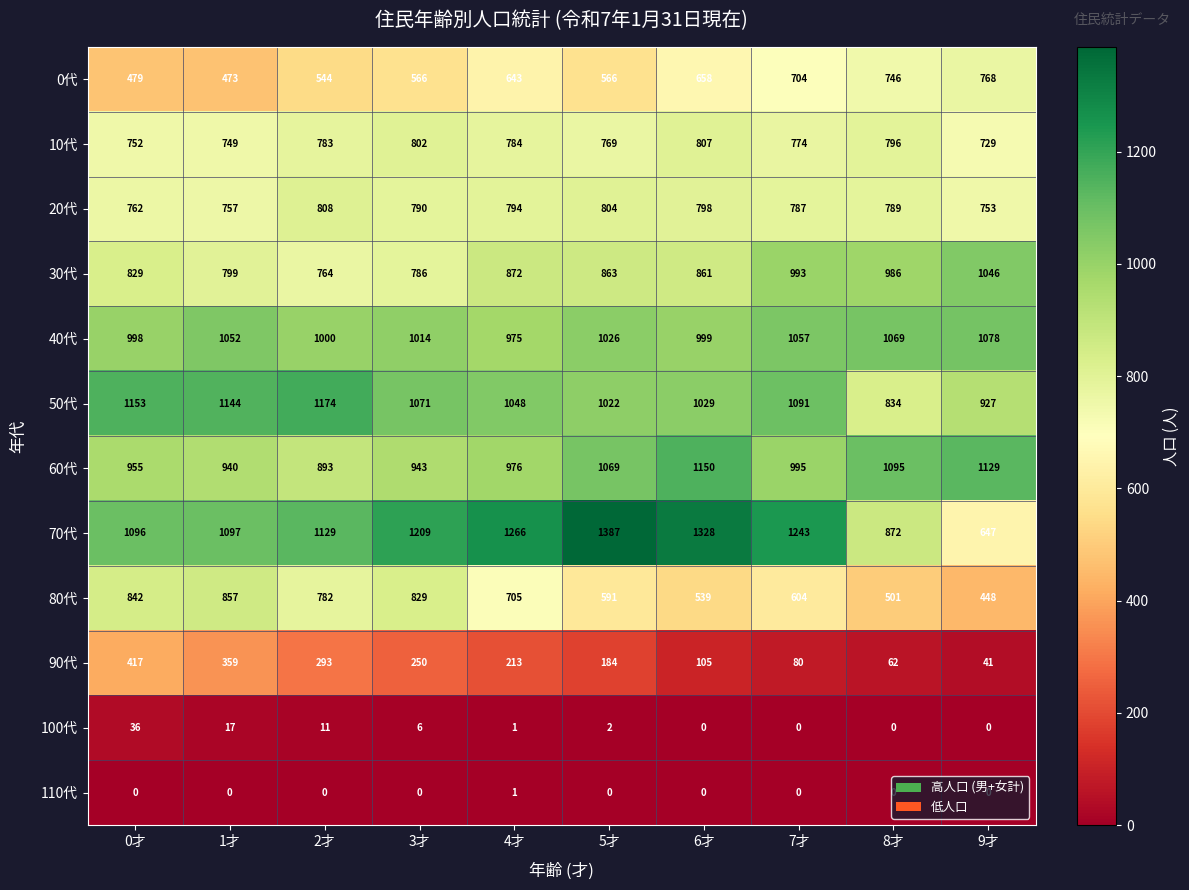

List the series in order of their peak value, lowest first.

110代, 100代, 90代, 0代, 10代, 20代, 80代, 30代, 40代, 60代, 50代, 70代